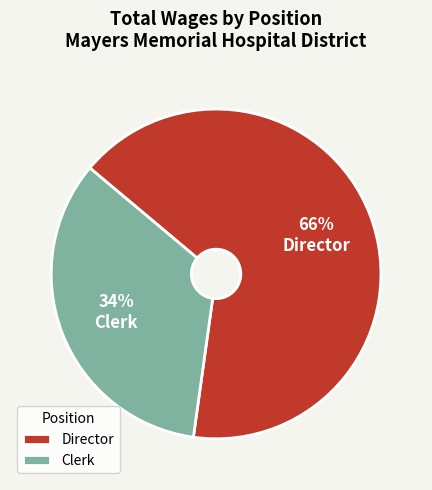

True or false: Clerk accounts for 21% of the total.

False